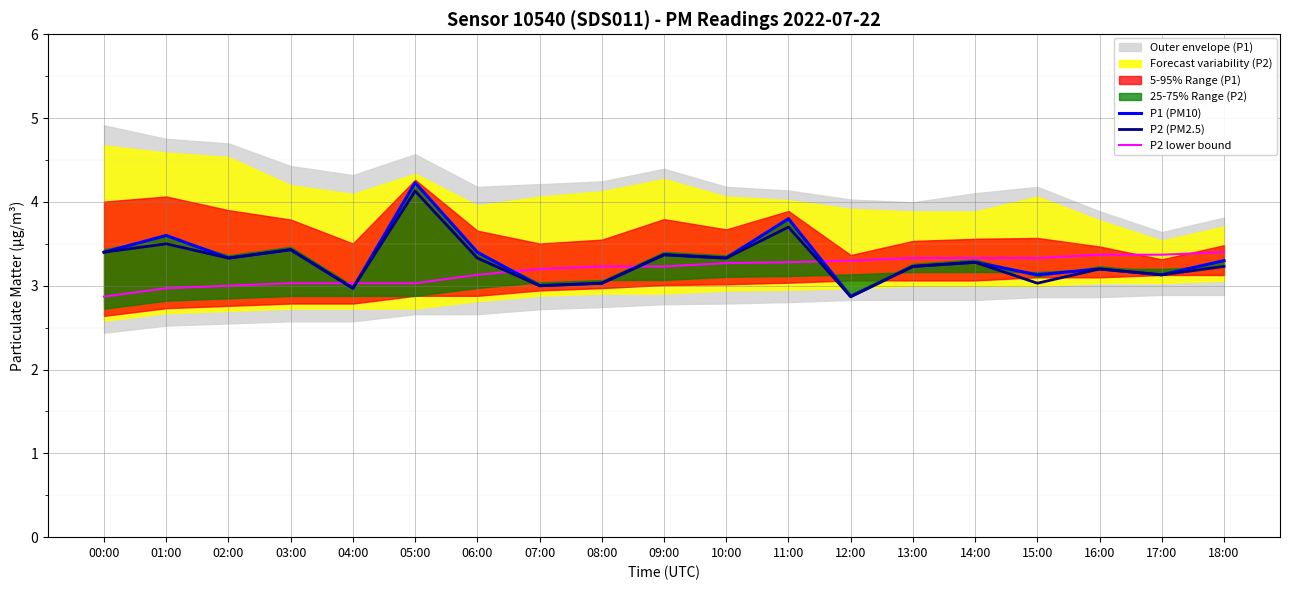

What is the label of the 11th point from the right?

08:00